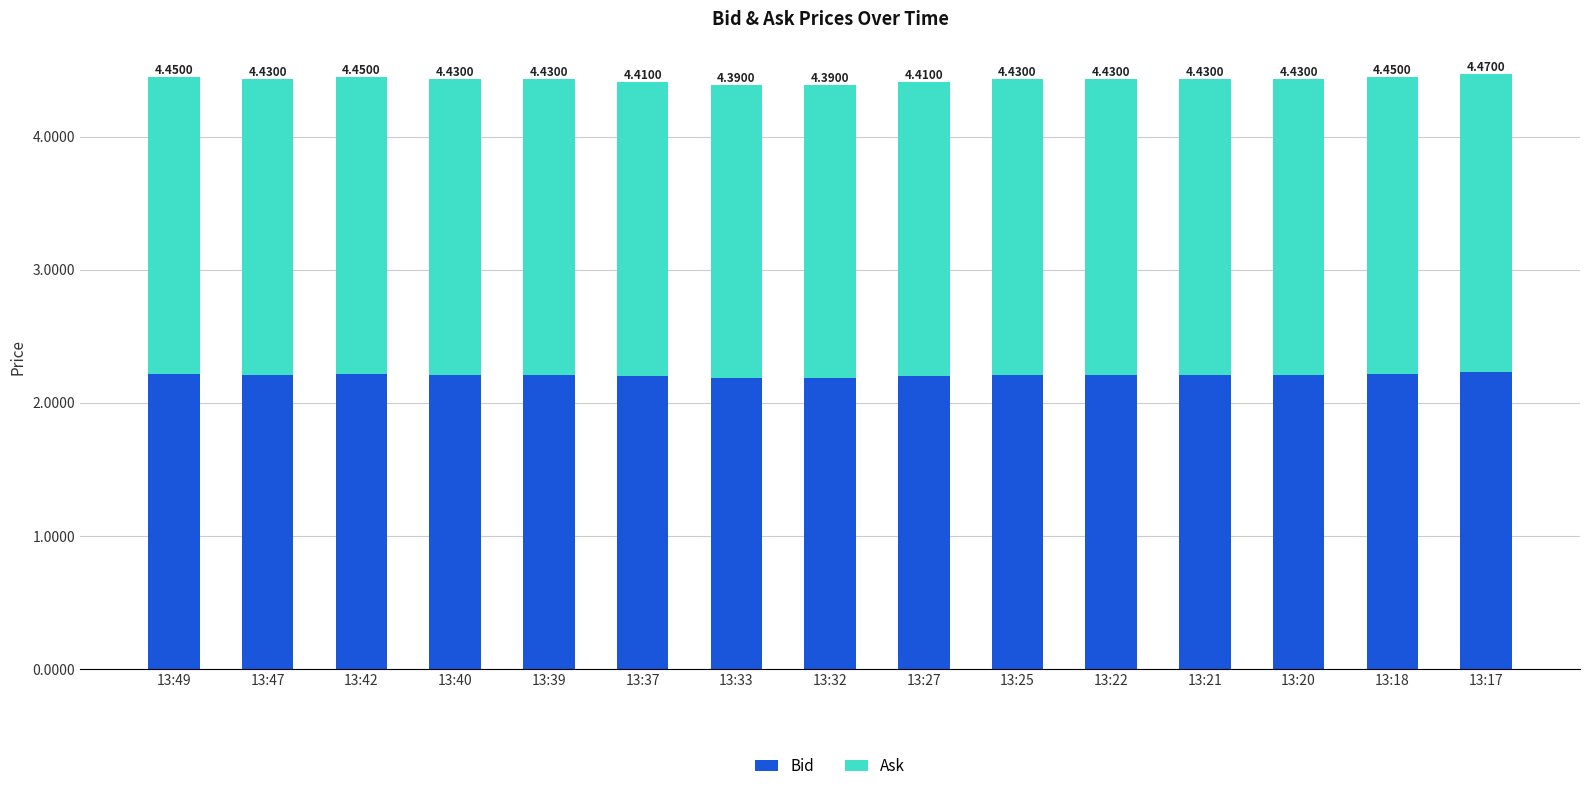

Between 13:39 and 13:37, which is larger?

13:39